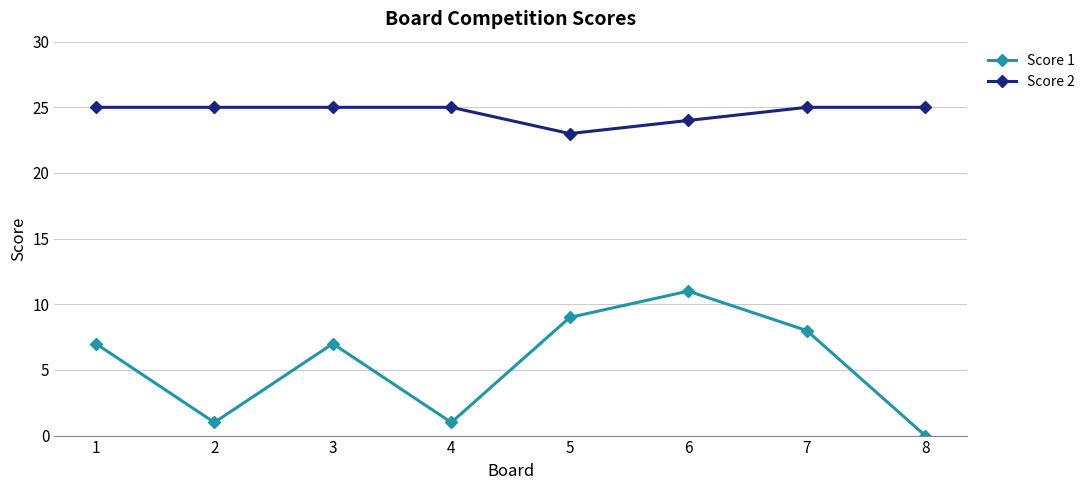

List the series in order of their overall mean, lowest first.

Score 1, Score 2